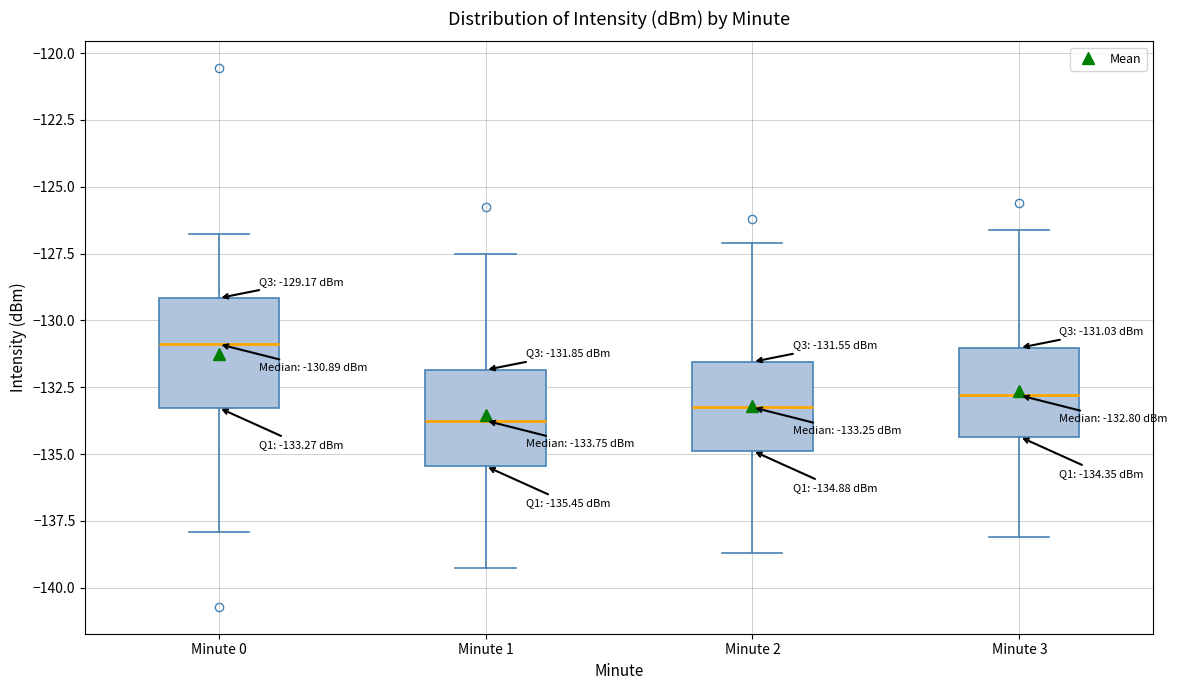

Comparing the boxes themselves (not the whiskers), which one is the tallest?

Minute 0